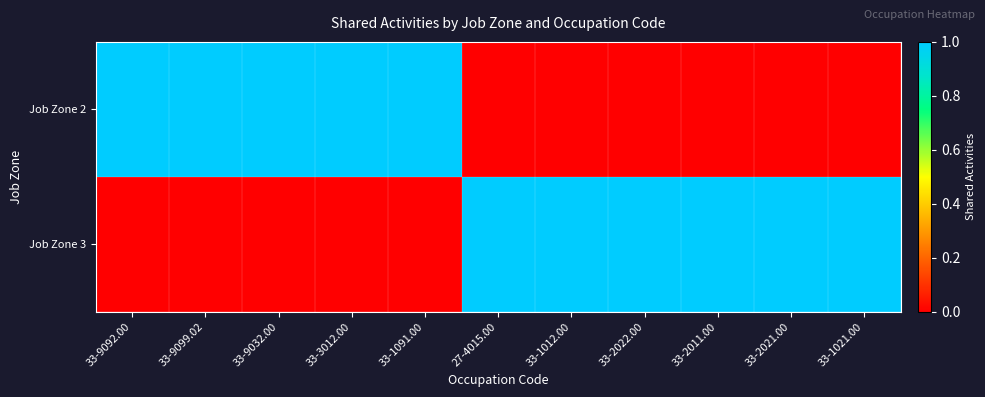

What is the difference between the highest and lowest values at 33-1091.00?

1